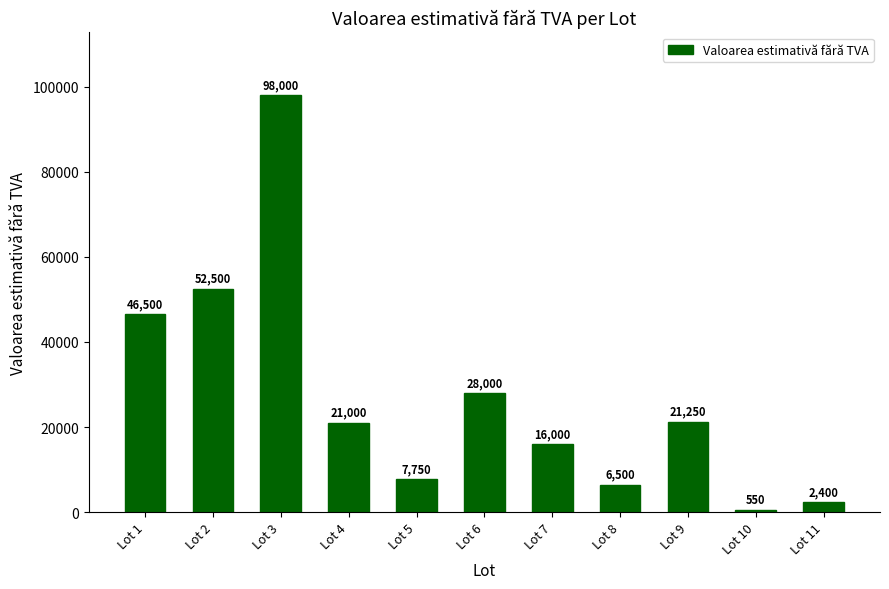

Which label corresponds to the largest value in the chart?

Lot 3